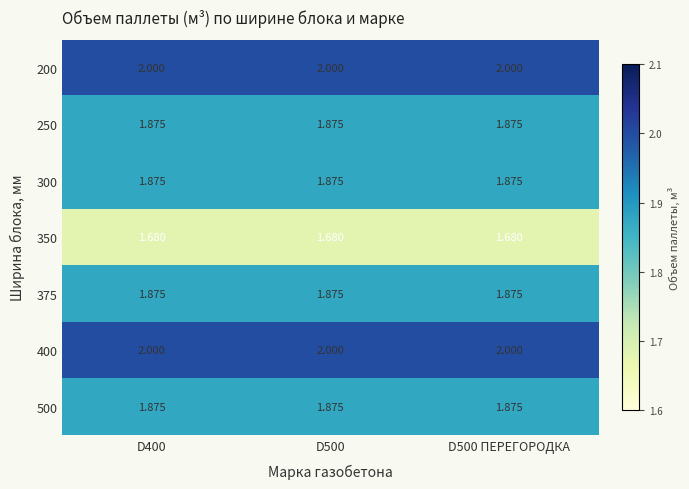

Is the value of 350 at D400 greater than the value of 200 at D400?

No